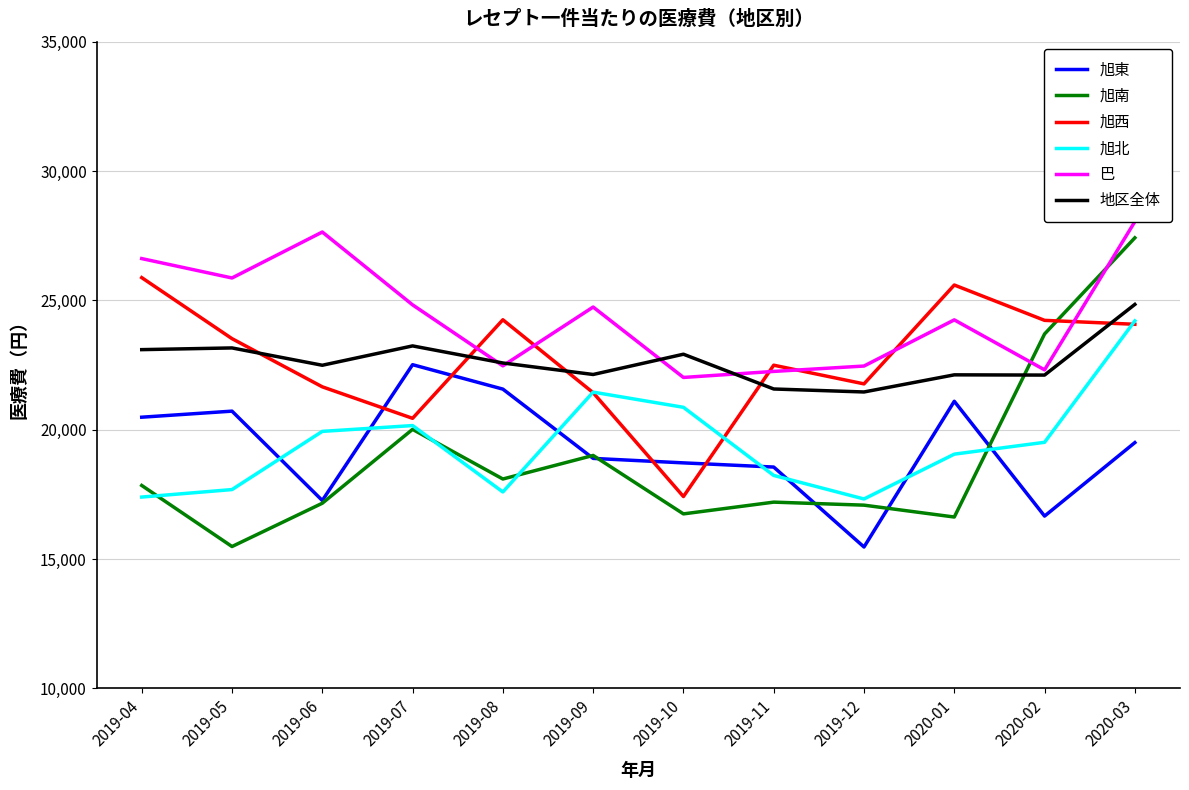

Does the chart display data point markers on the line(s)?

No